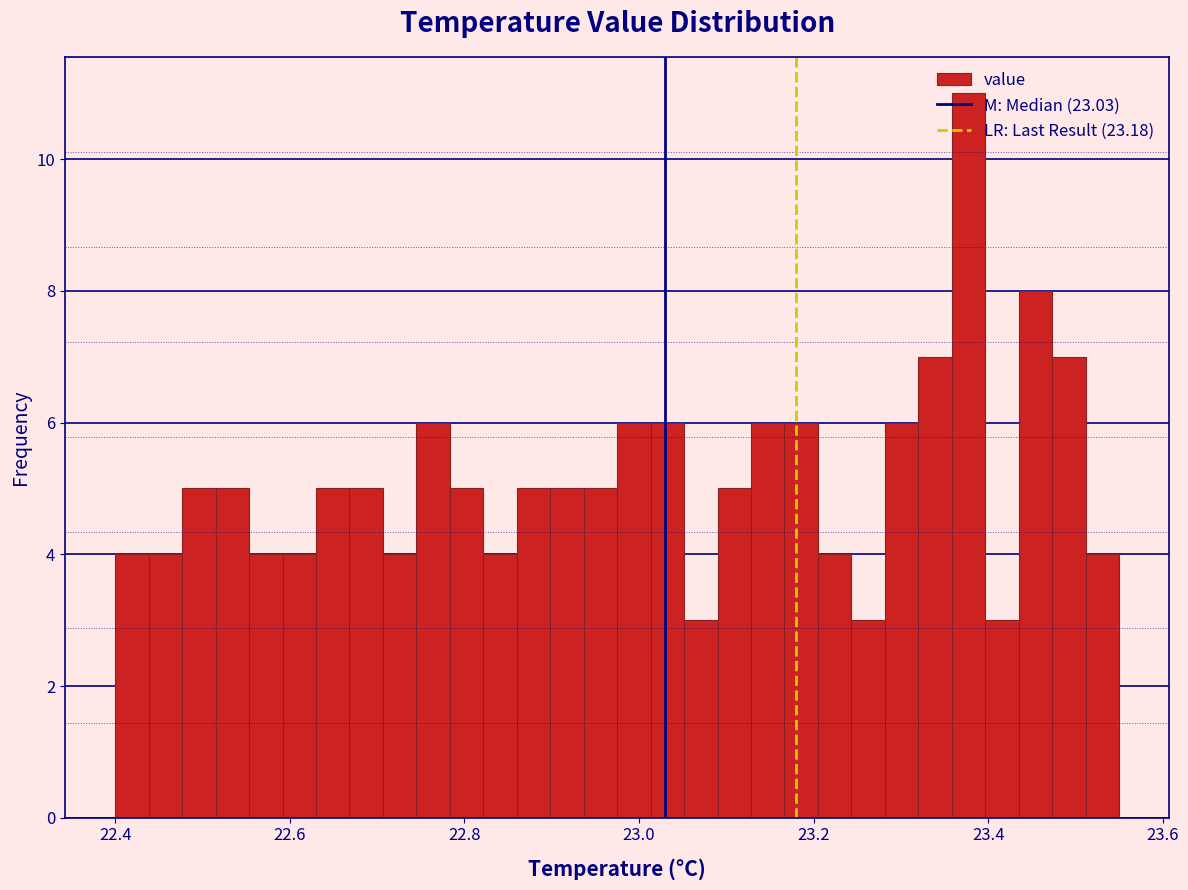

Read against the x-axis, roughly where is the centre of the tallest bar?

23.38